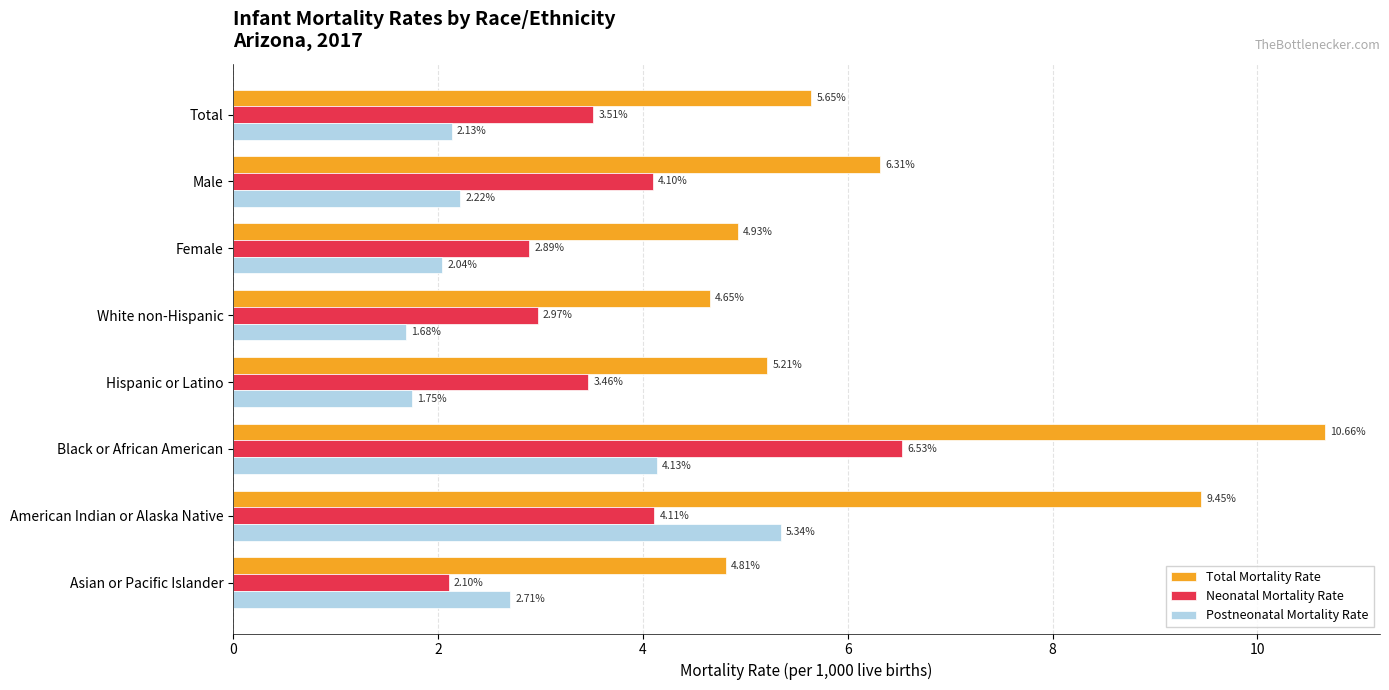

What is the maximum value for Total Mortality Rate?

10.7